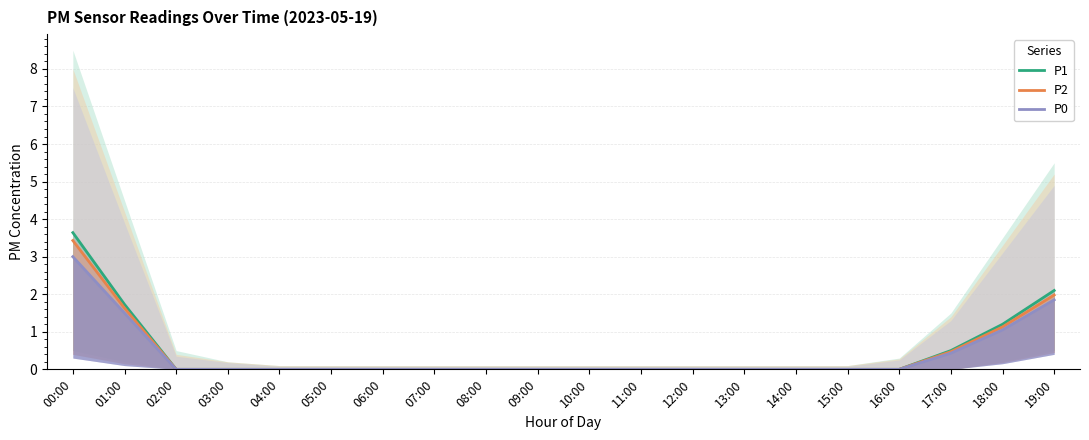

What is the average value of the P1 series?

0.5